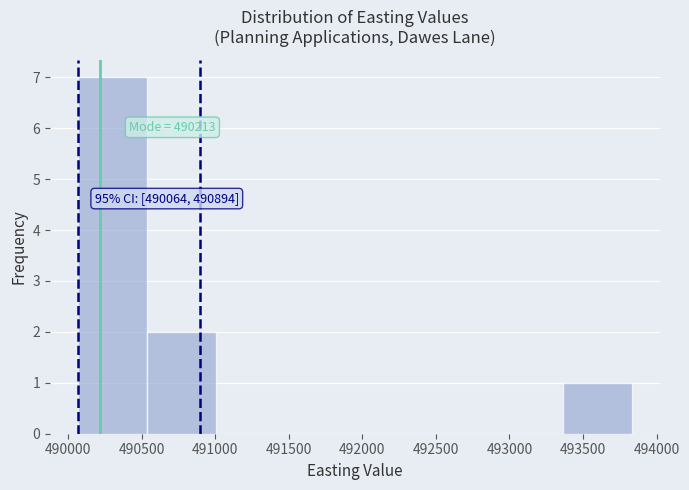

Which range on the x-axis has the tallest bar?

490050 to 490550